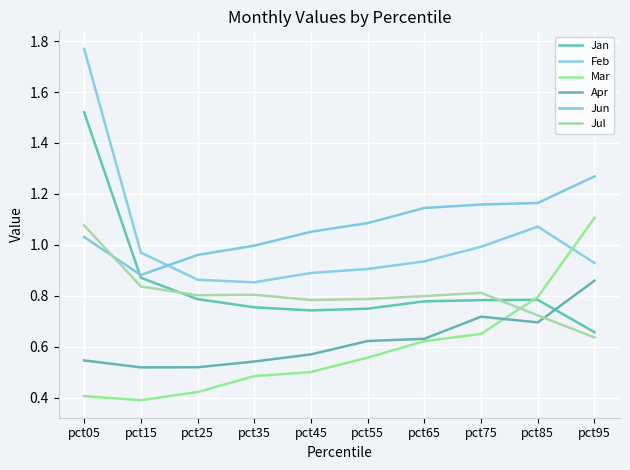

Which series has the largest range (max minus min)?

Feb